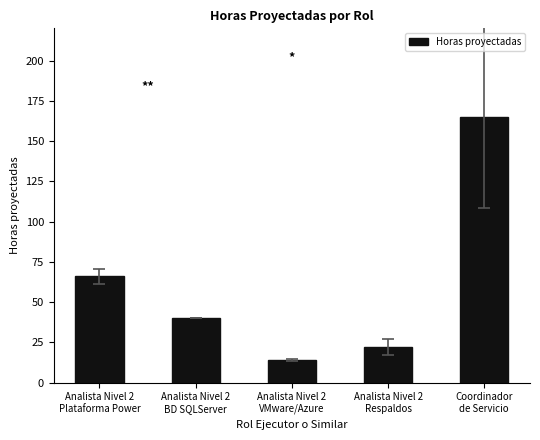

What is the label of the 3rd bar from the right?

Analista Nivel 2
VMware/Azure